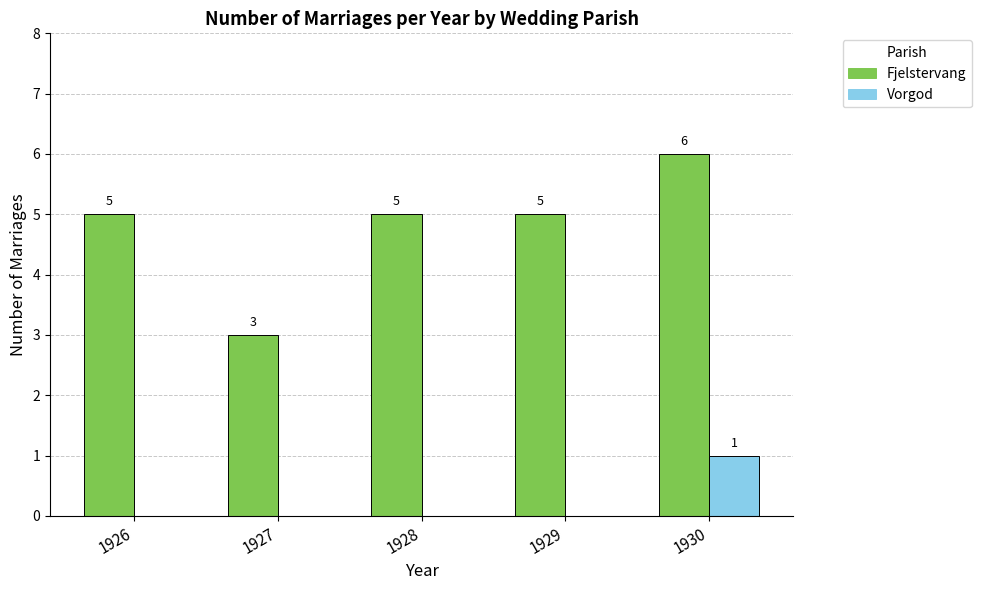

What is the highest value of the Fjelstervang series?

6